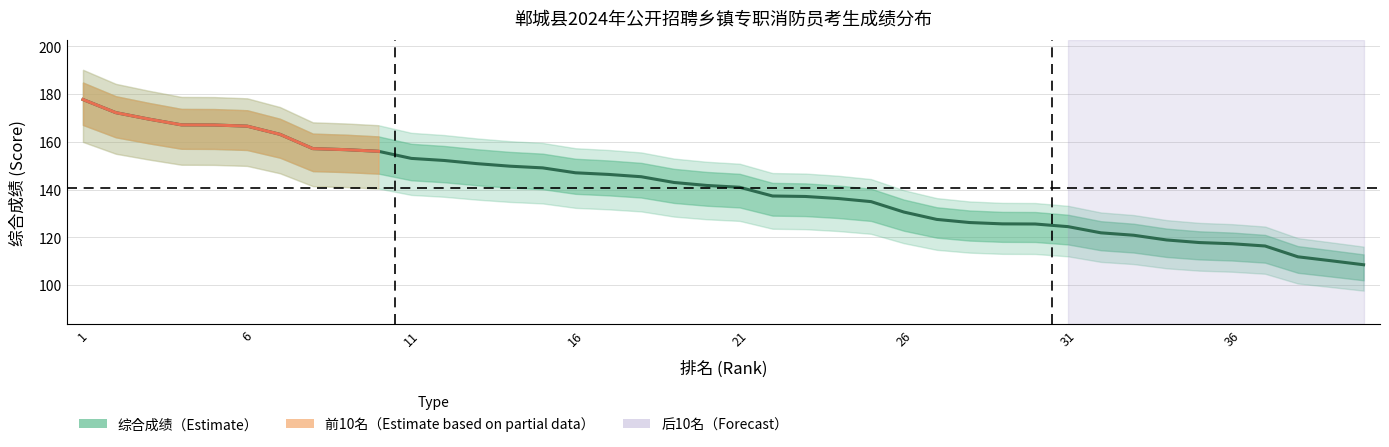

True or false: the data has more than 0 interior local peaks.

False